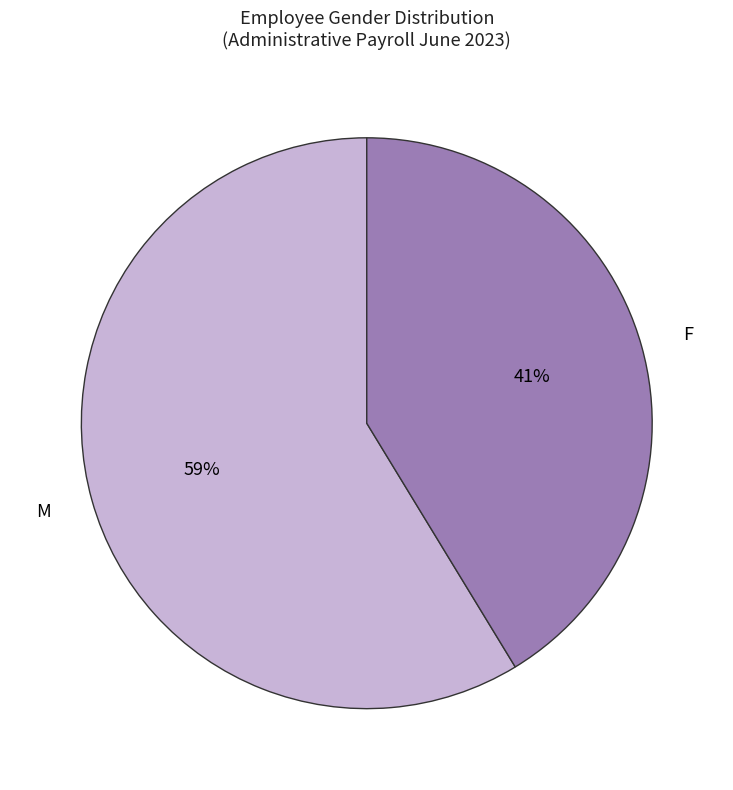

To the nearest percent, what is the average slice percentage?

50%